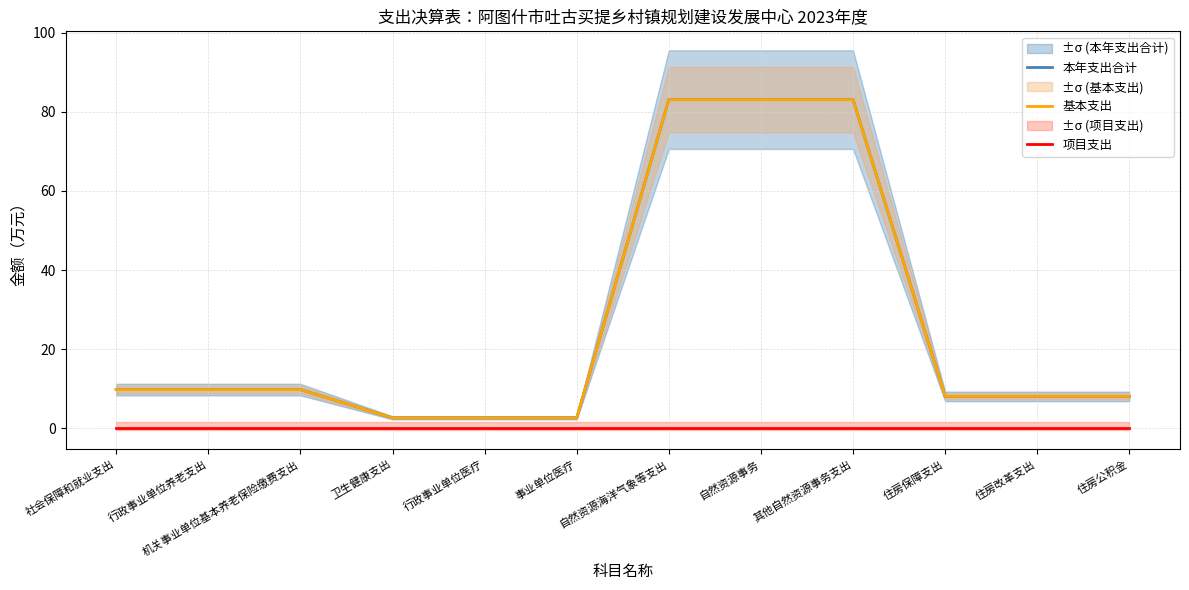

At 自然资源事务, list the series in order from smallest to largest.

项目支出, 本年支出合计, 基本支出